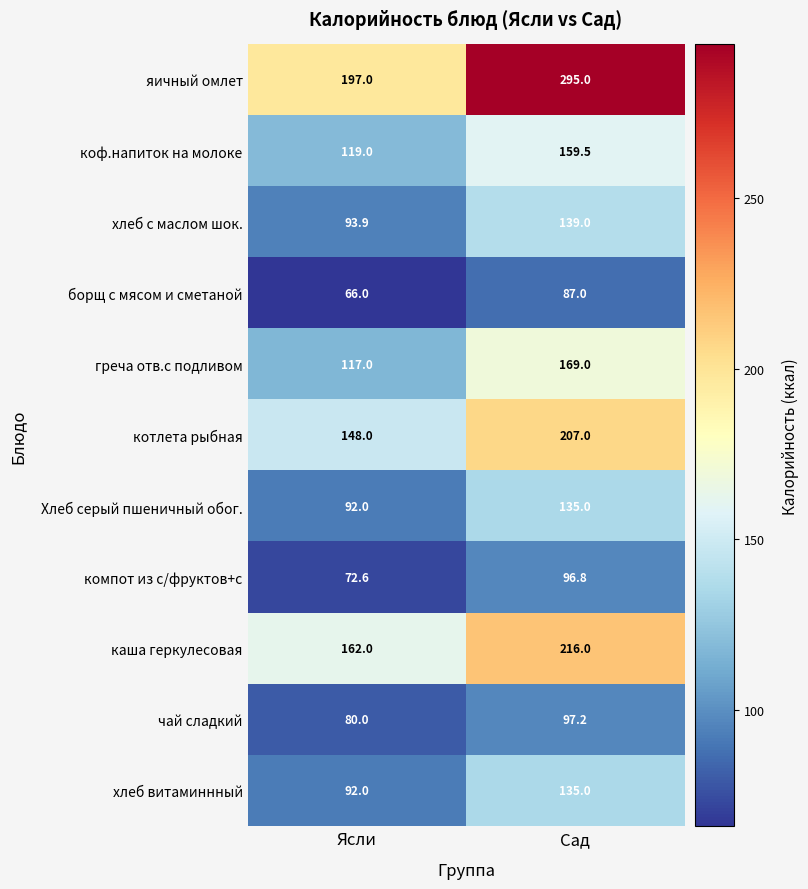

What is the spread (max minus min) of values at Сад?

208.0